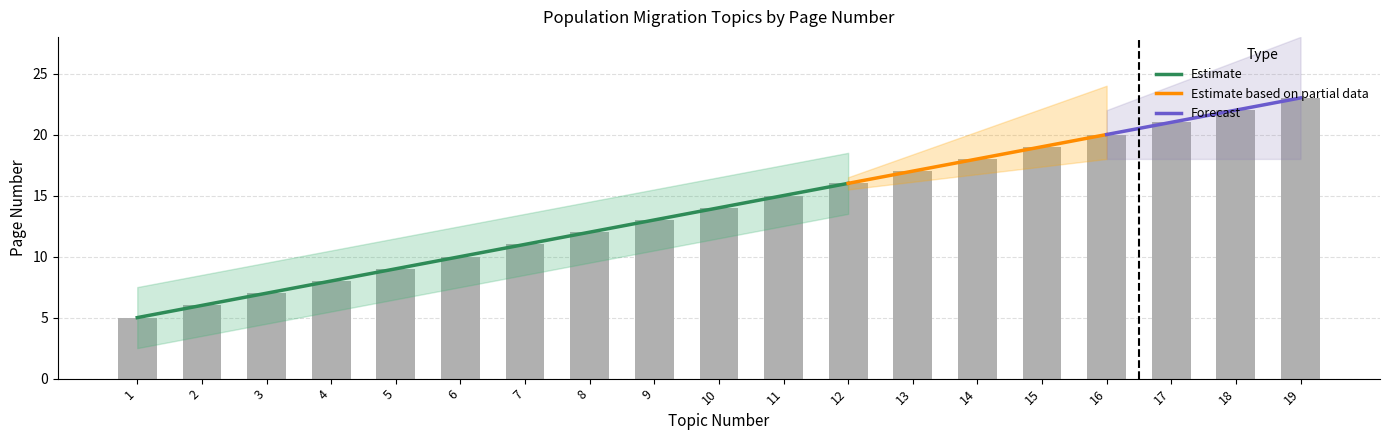

Reading left to right, what are all the values shown in this chart?

5	6	7	8	9	10	11	12	13	14	15	16	17	18	19	20	21	22	23